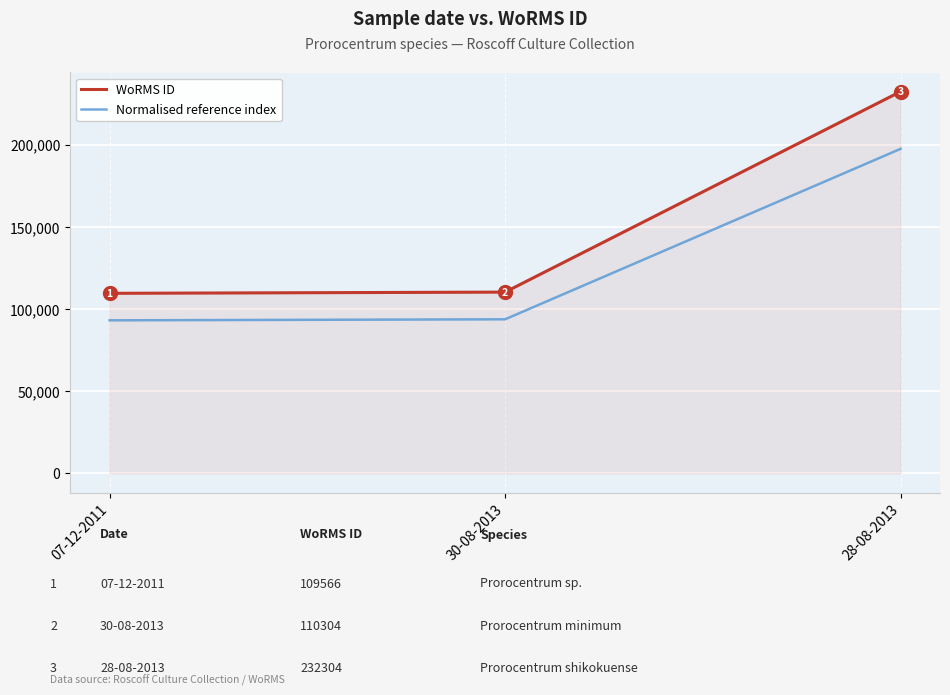

Read the Normalised reference index value at 07-12-2011.

93131.1